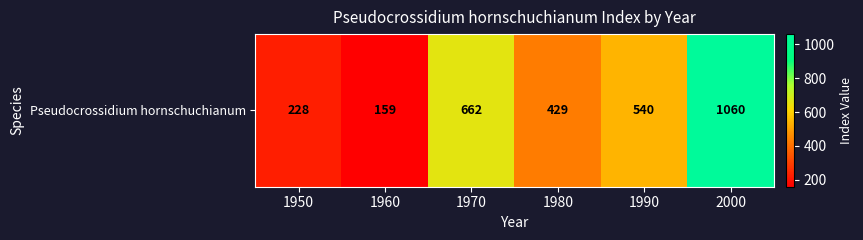

Reading right to left, what are all the values shown in this chart?

1060	540	429	662	159	228